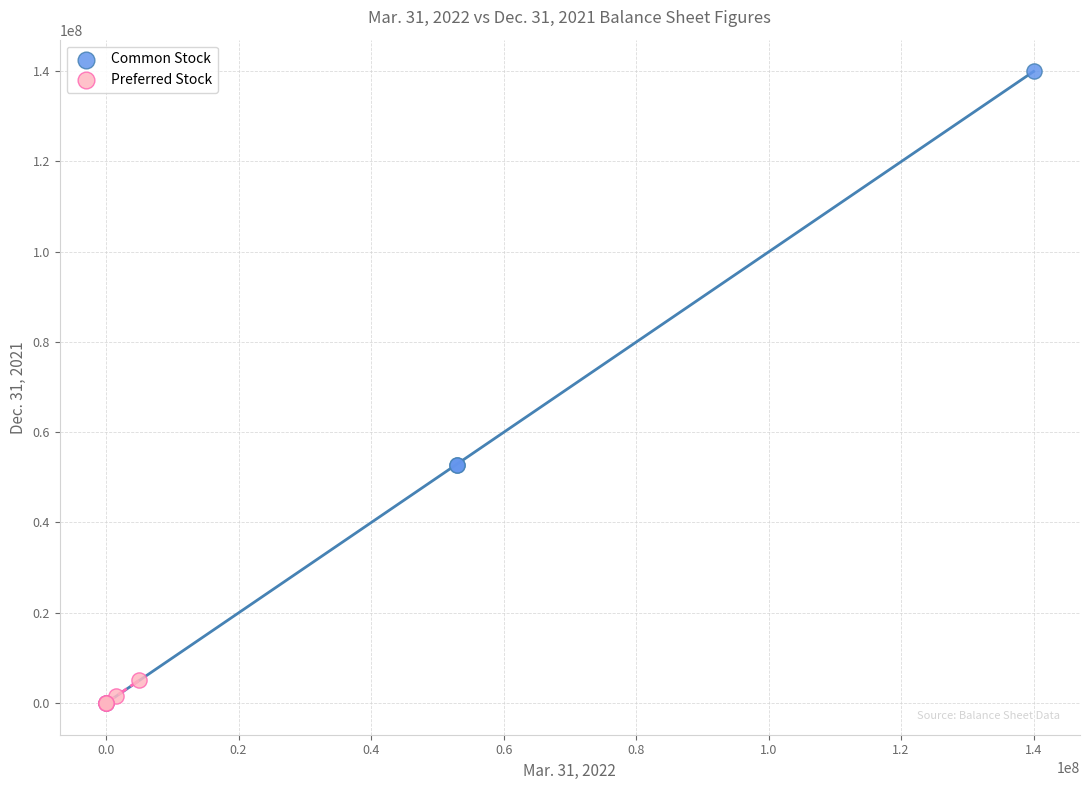

What are all the series names shown in the legend?

Common Stock, Preferred Stock